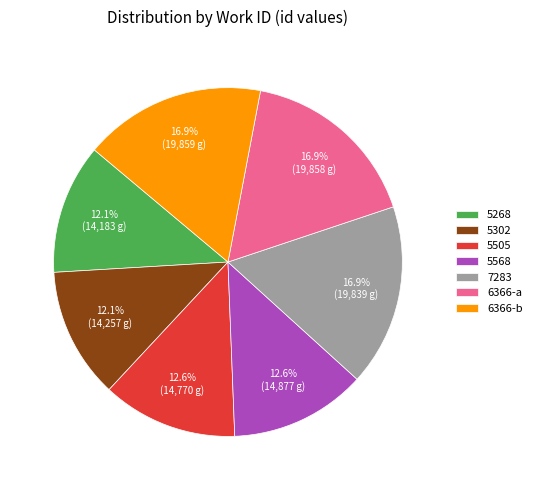

How many slices are in this pie chart?

7